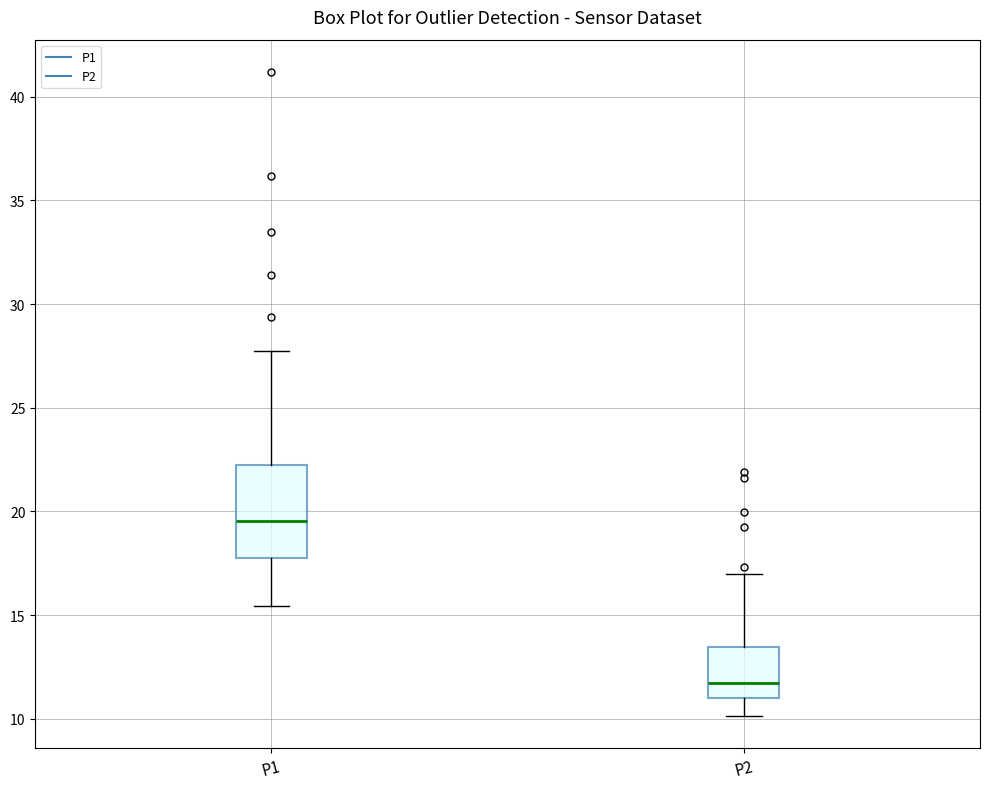

Reading left to right, read every box against the y-axis: the position of its median line, the range the box covers, and the ends of its whiskers. The values are not printed on the chart, so give them approximately, as read against the axis.

P1: median 19.5, box 17.5 to 22.5, whiskers 15.5 to 28.0
P2: median 11.5, box 11.0 to 13.5, whiskers 10.0 to 17.0